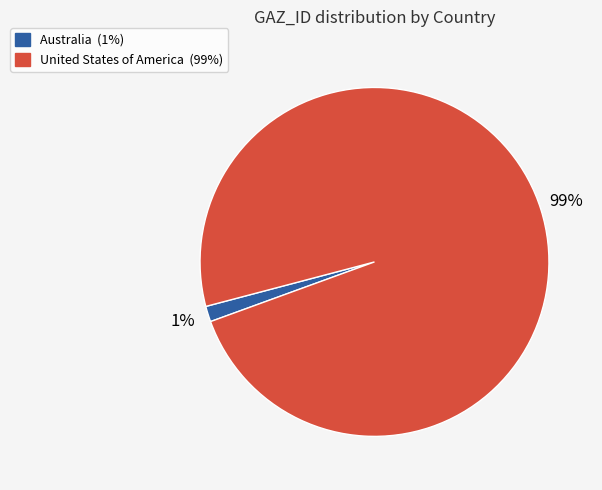

What is the largest slice in the pie chart?

United States of America